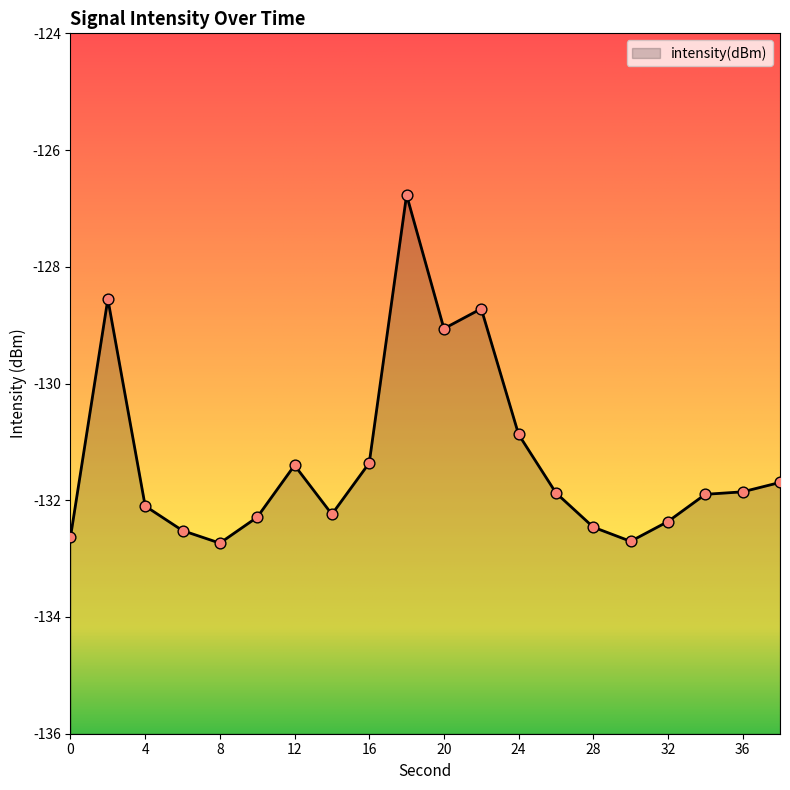

What is the change in value from 14 to 22?

+3.5